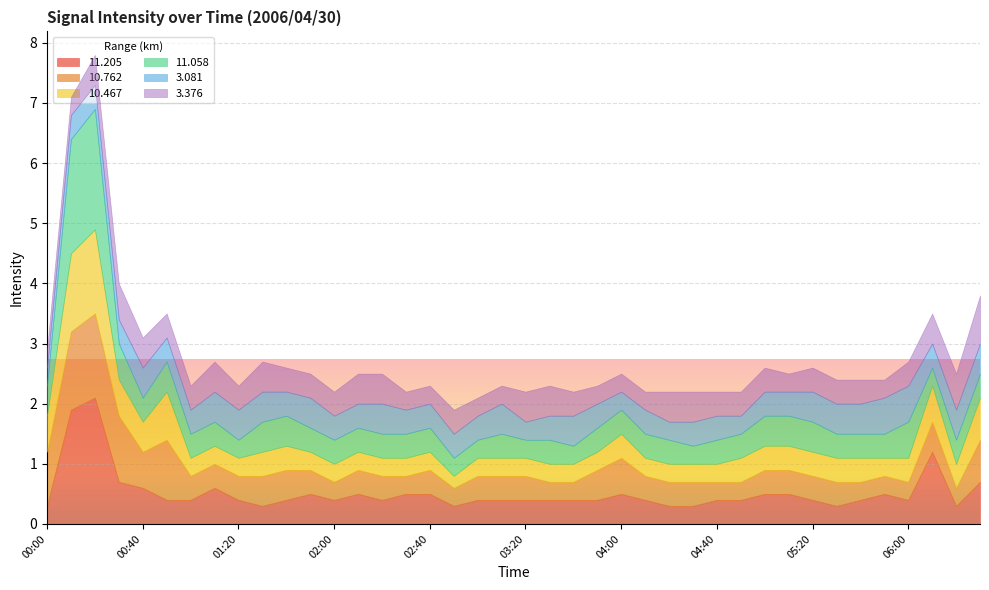

Which series has the widest spread of values?

 11.205